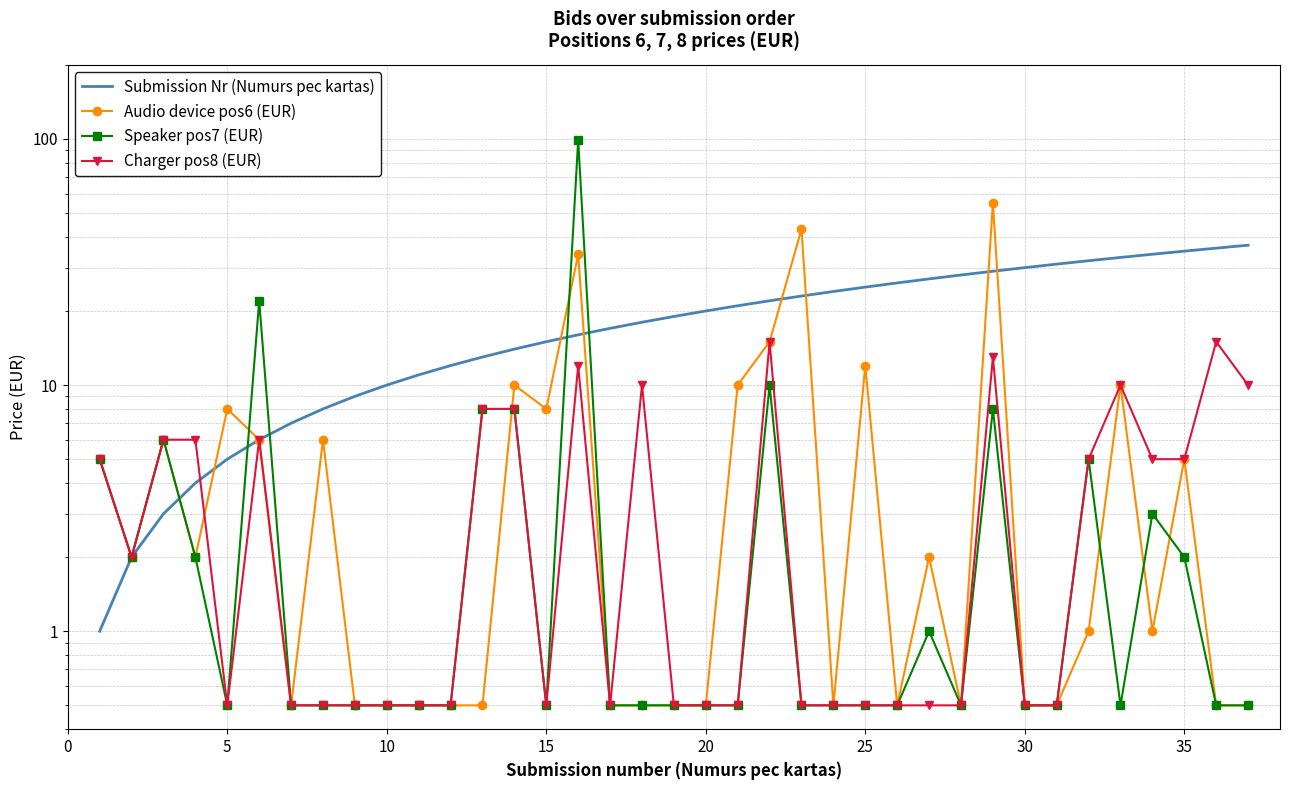

What is the highest value of the Audio device pos6 (EUR) series?

55.0